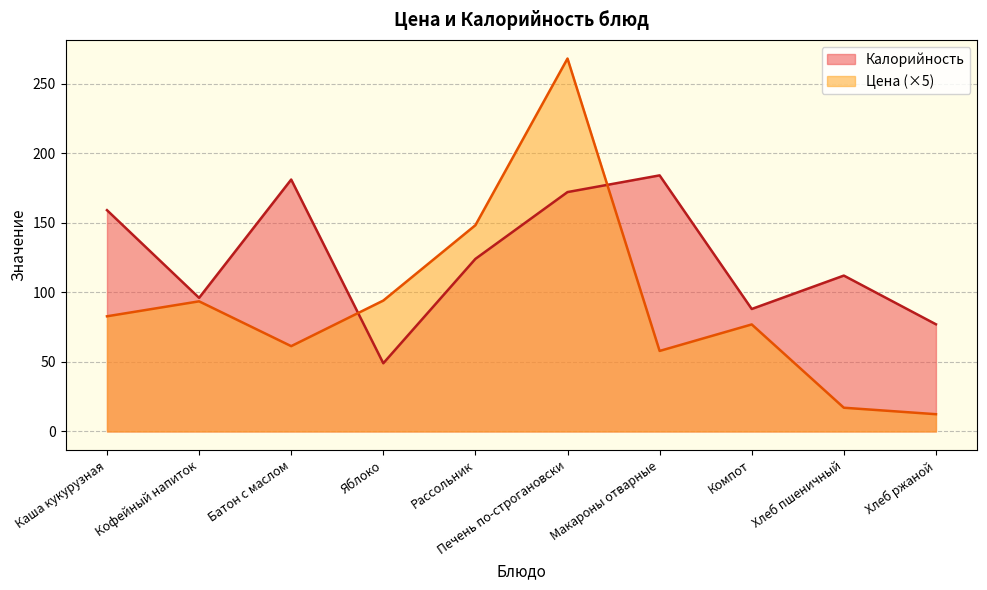

Where is the first local maximum for Цена?

Кофейный напиток